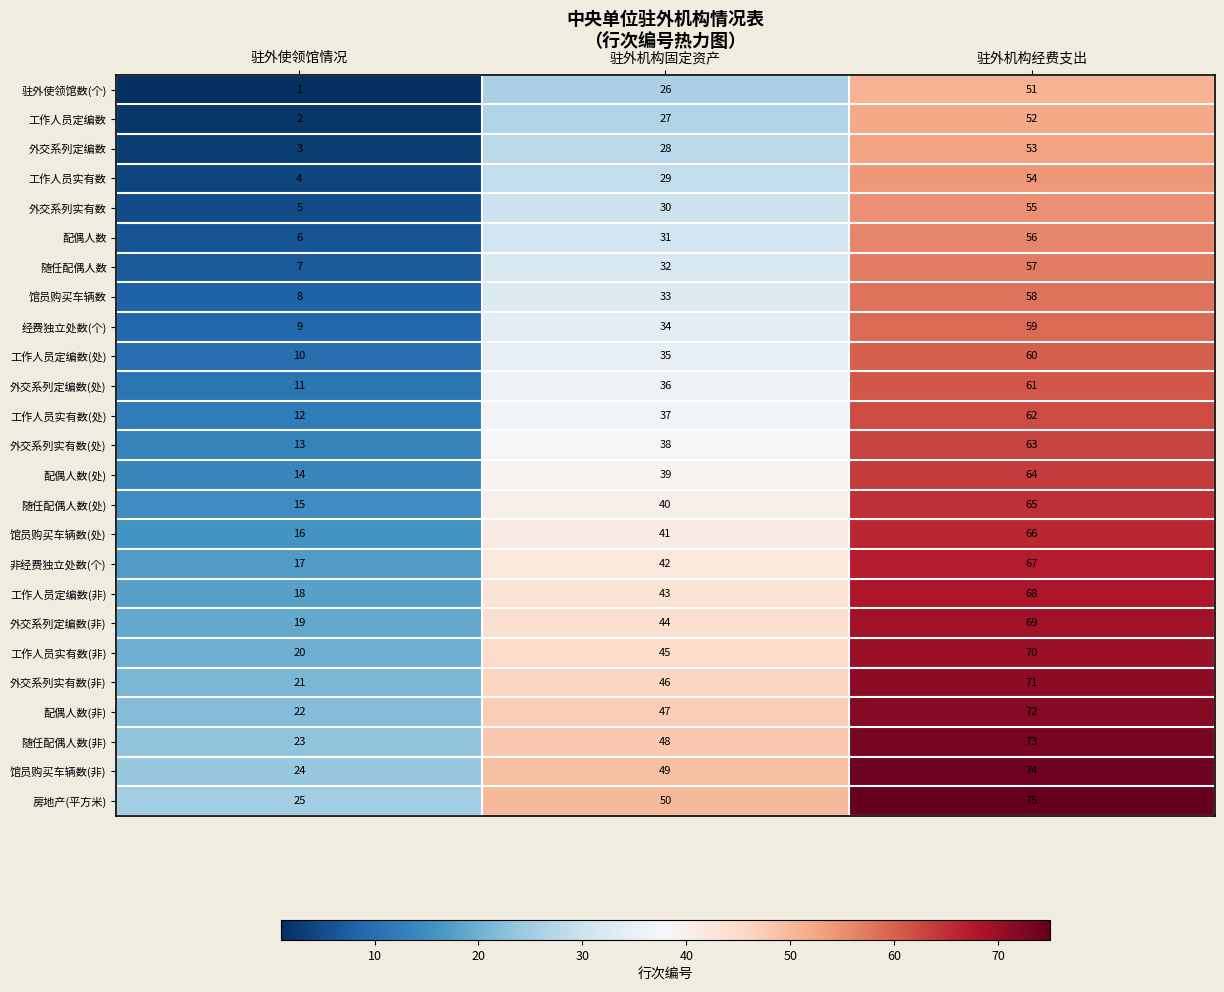

What is the difference between the highest and lowest values at 驻外机构经费支出?

24